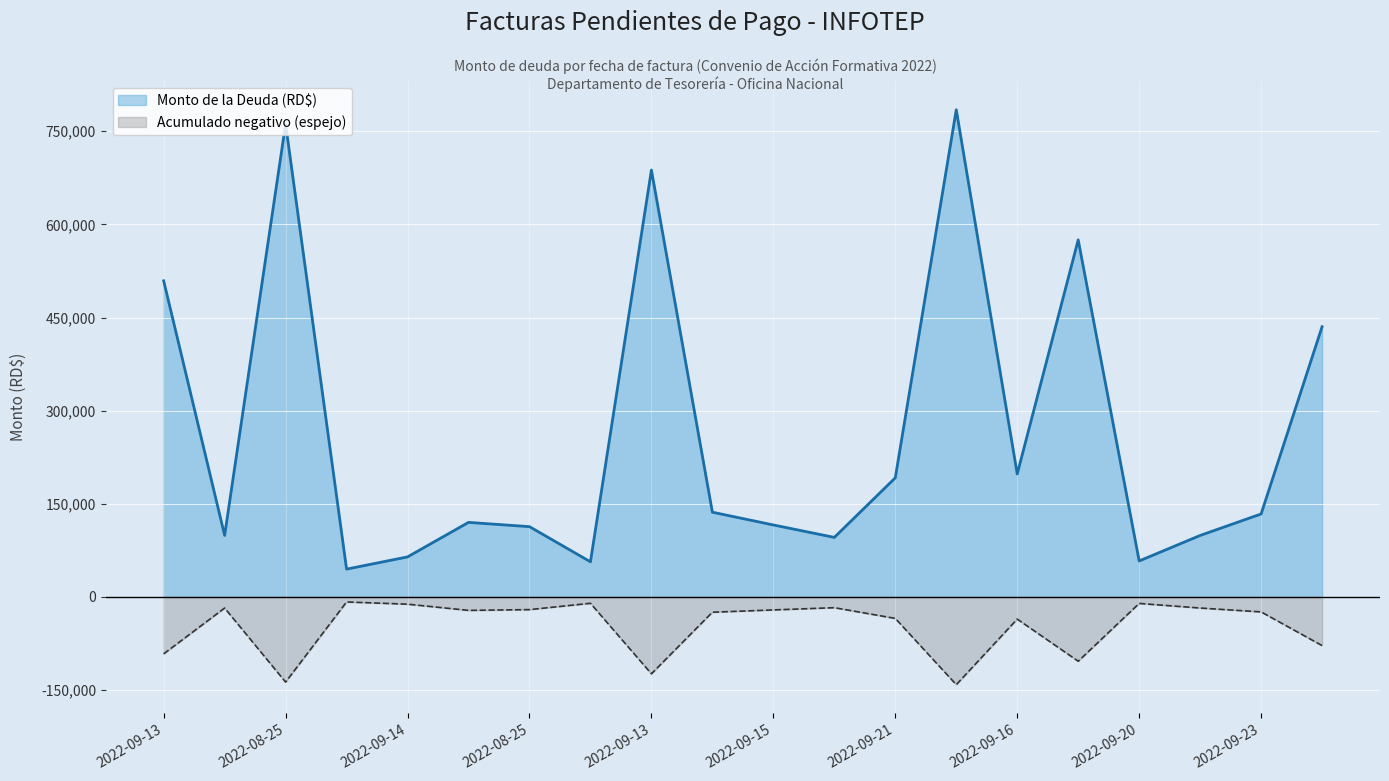

Which category has the highest value across all series?

2022-09-26